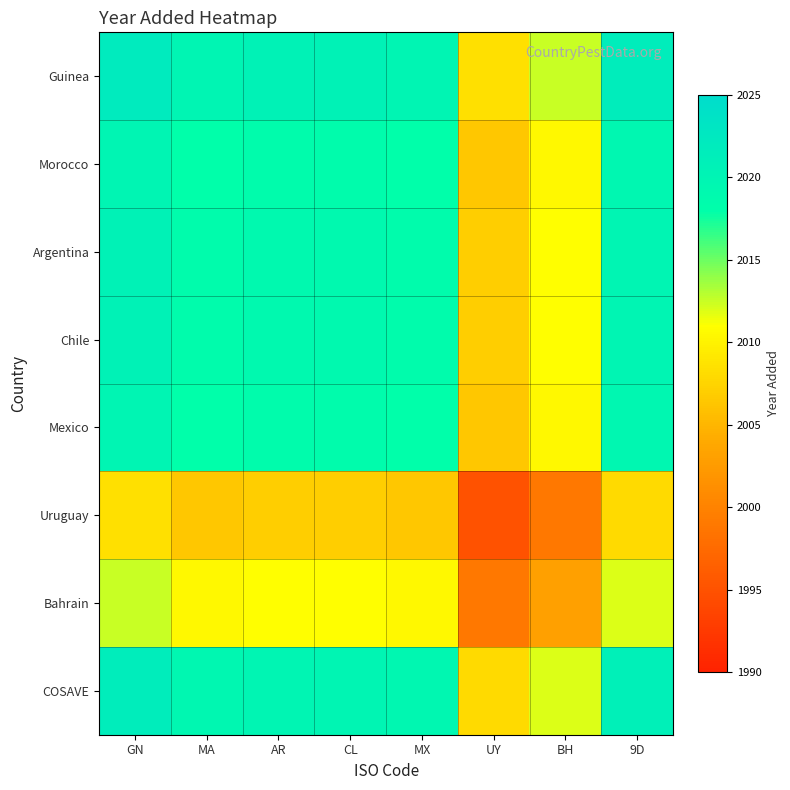

Reading left to right, list all the values displayed in this chart.

Guinea: GN=2022.0	MA=2020.0	AR=2020.5	CL=2020.5	MX=2020.0	UY=2008.5	BH=2012.5	9D=2021.5
Morocco: GN=2020.0	MA=2018.0	AR=2018.5	CL=2018.5	MX=2018.0	UY=2006.5	BH=2010.5	9D=2019.5
Argentina: GN=2020.5	MA=2018.5	AR=2019.0	CL=2019.0	MX=2018.5	UY=2007.0	BH=2011.0	9D=2020.0
Chile: GN=2020.5	MA=2018.5	AR=2019.0	CL=2019.0	MX=2018.5	UY=2007.0	BH=2011.0	9D=2020.0
Mexico: GN=2020.0	MA=2018.0	AR=2018.5	CL=2018.5	MX=2018.0	UY=2006.5	BH=2010.5	9D=2019.5
Uruguay: GN=2008.5	MA=2006.5	AR=2007.0	CL=2007.0	MX=2006.5	UY=1995.0	BH=1999.0	9D=2008.0
Bahrain: GN=2012.5	MA=2010.5	AR=2011.0	CL=2011.0	MX=2010.5	UY=1999.0	BH=2003.0	9D=2012.0
COSAVE: GN=2021.5	MA=2019.5	AR=2020.0	CL=2020.0	MX=2019.5	UY=2008.0	BH=2012.0	9D=2021.0